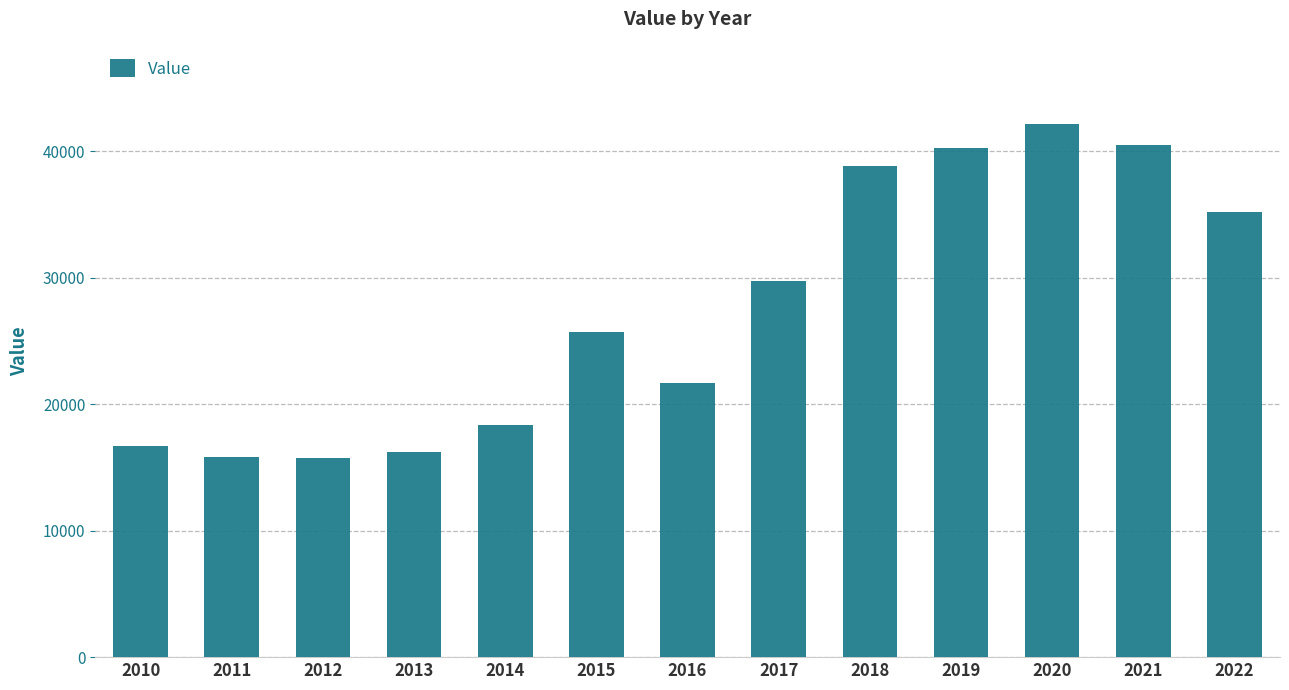

How many values exceed 25720?

7